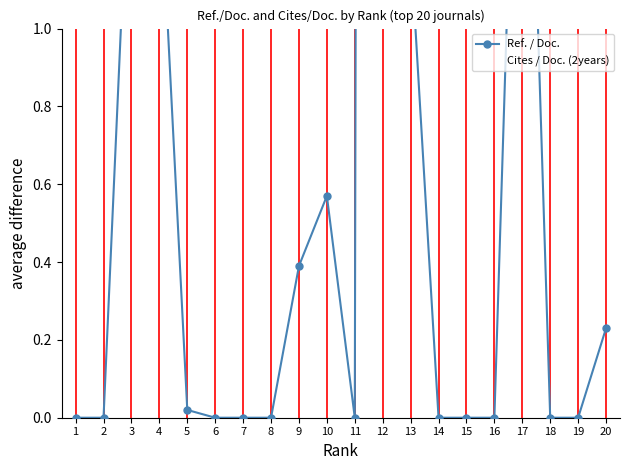

How many positive values does the Cites / Doc. (2years) series have?

17